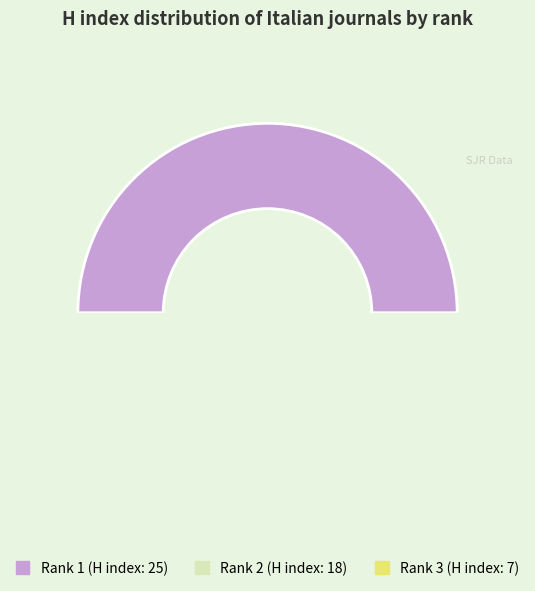

Approximately how many times larger is the value at Rank 2 (H index: 18) compared to Rank 1 (H index: 25)?

0.7